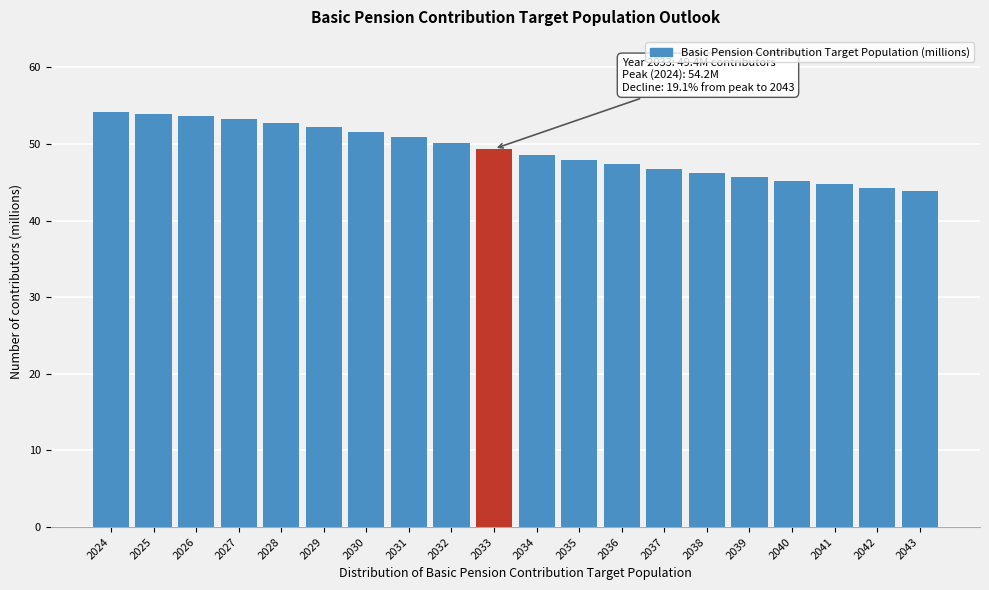

Which has a higher value, 2026 or 2038?

2026